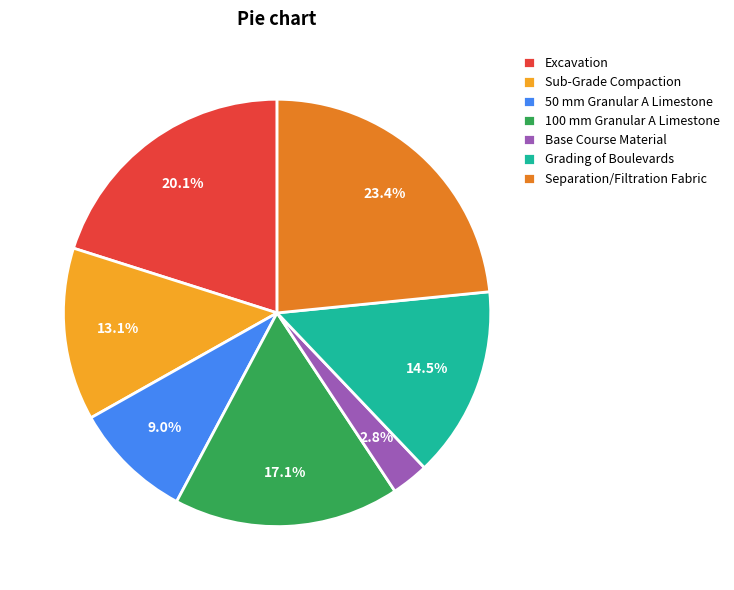

To the nearest percent, what is the difference between the Sub-Grade Compaction and Base Course Material slice percentages?

10%